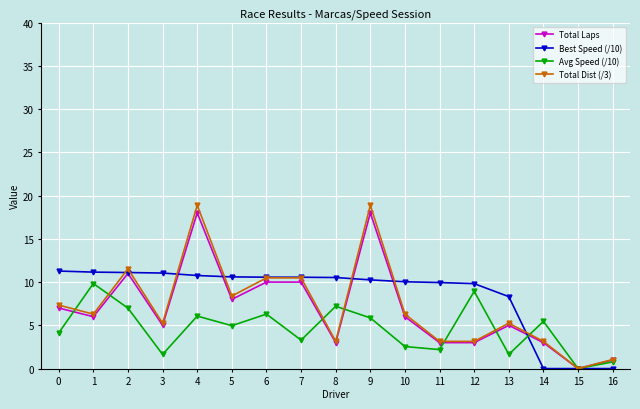

Is the value of Best Speed (/10) at 13 greater than the value of Total Laps at 6?

No